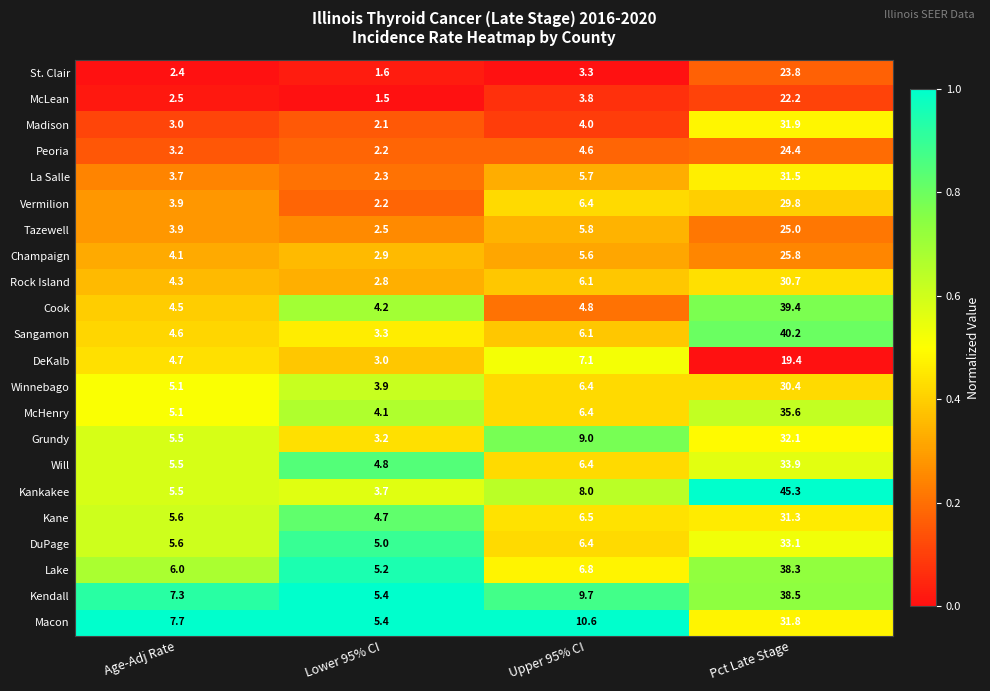

True or false: Madison has a value of 4.5 at Age-Adj Rate.

False